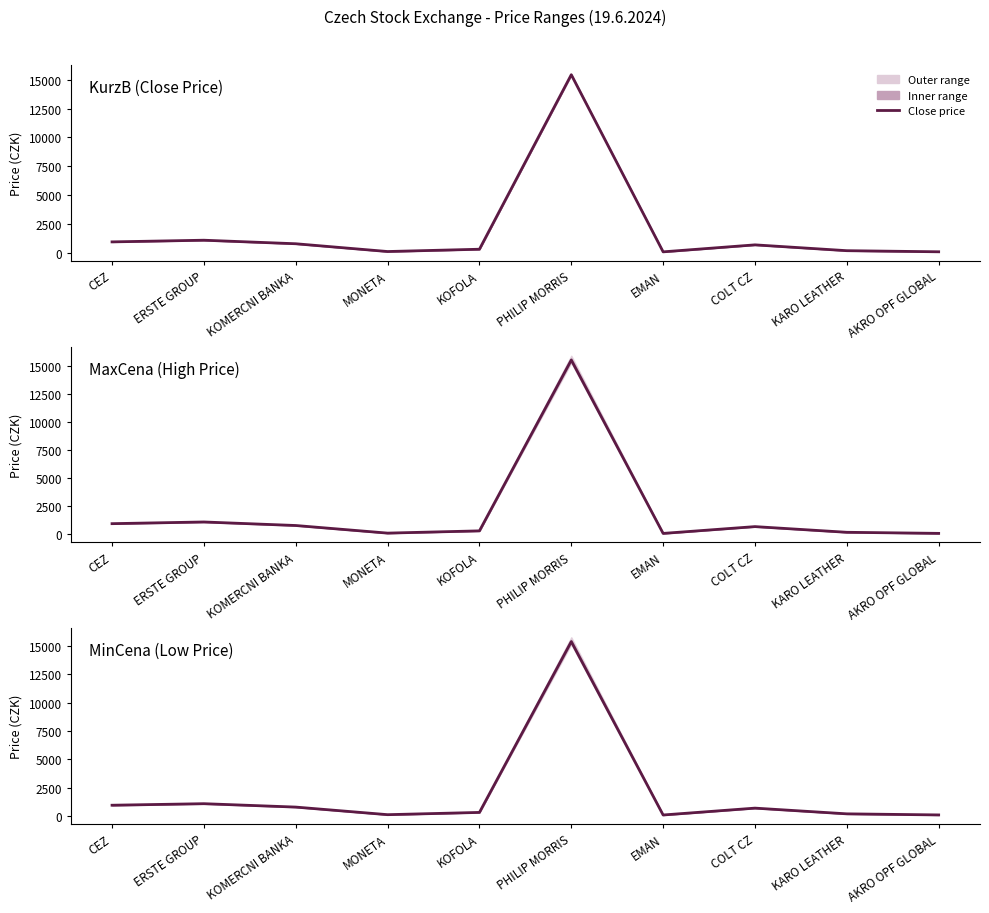

At which category does KurzB (Close Price) reach its first local valley?

MONETA